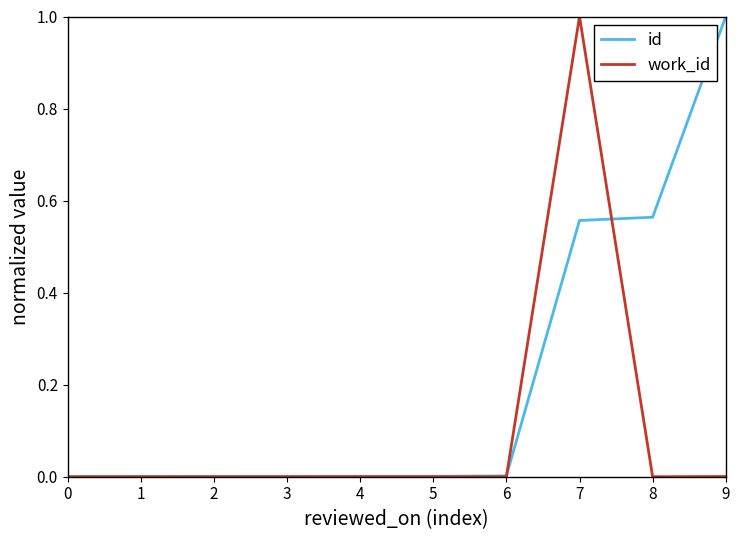

Rank the series by their average value, from lowest to highest.

work_id, id